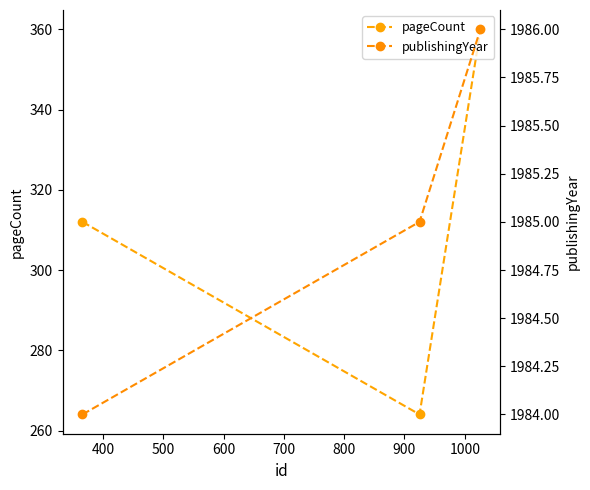

What is the maximum value for pageCount?

360